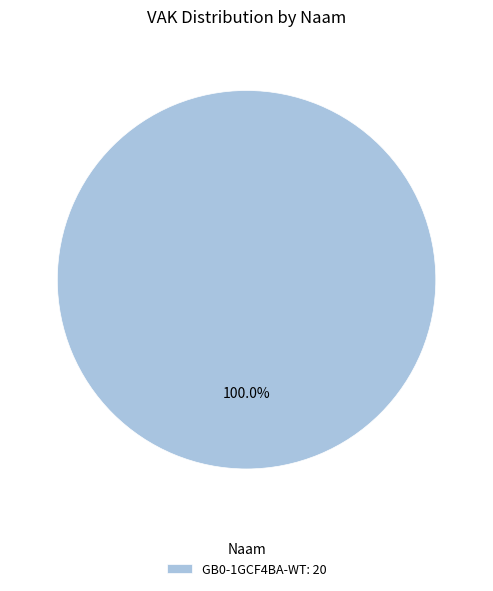

Rank the categories by value from lowest to highest.

GB0-1GCF4BA-WT: 20